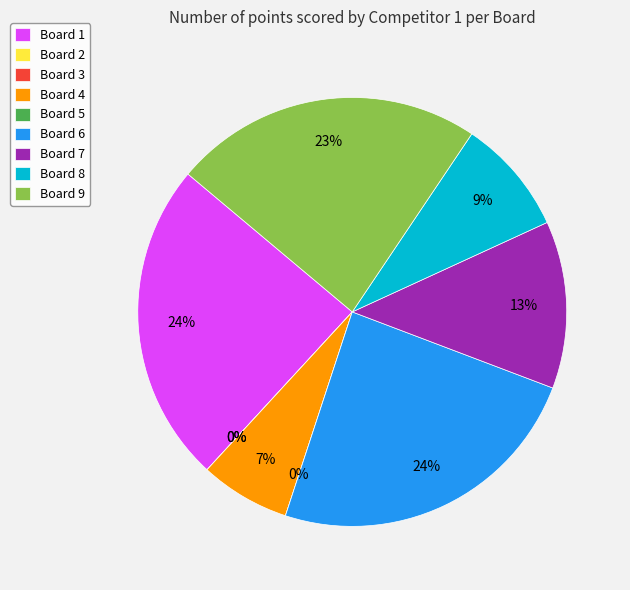

How many segments does this pie chart have?

9